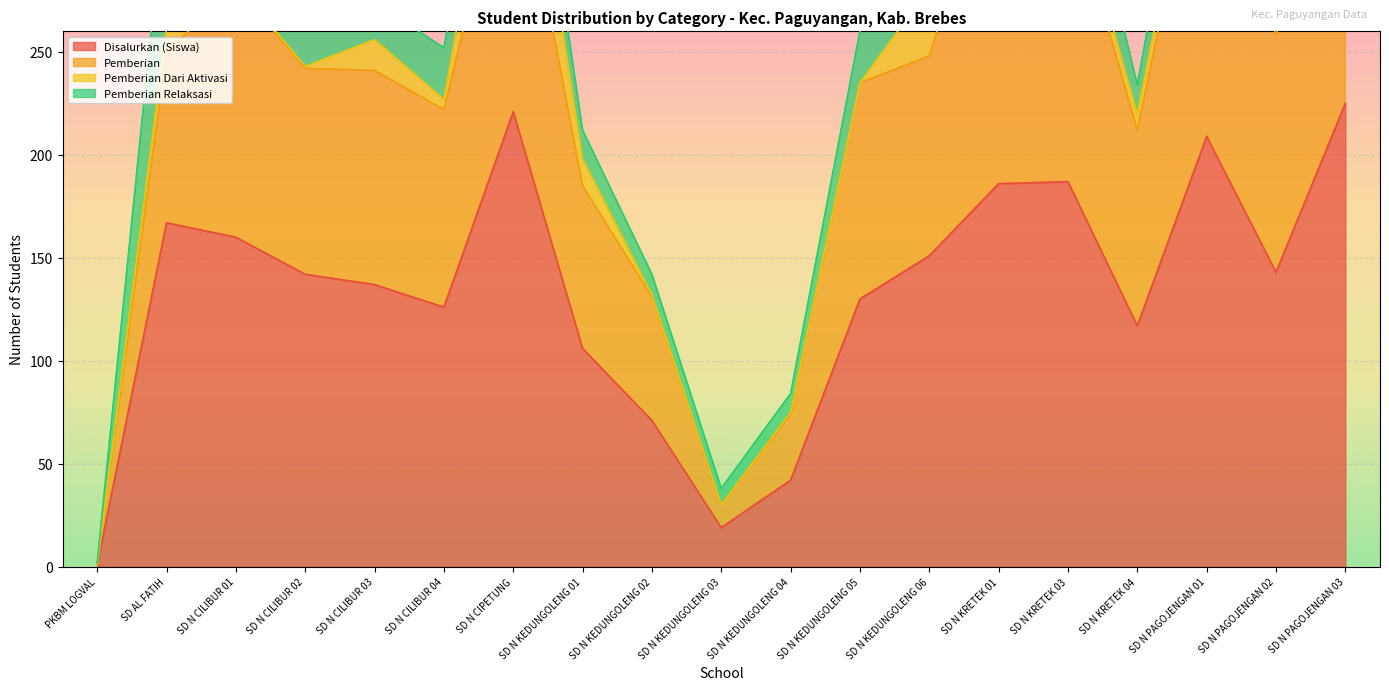

What is the label of the 9th point from the right?

SD N KEDUNGOLENG 04